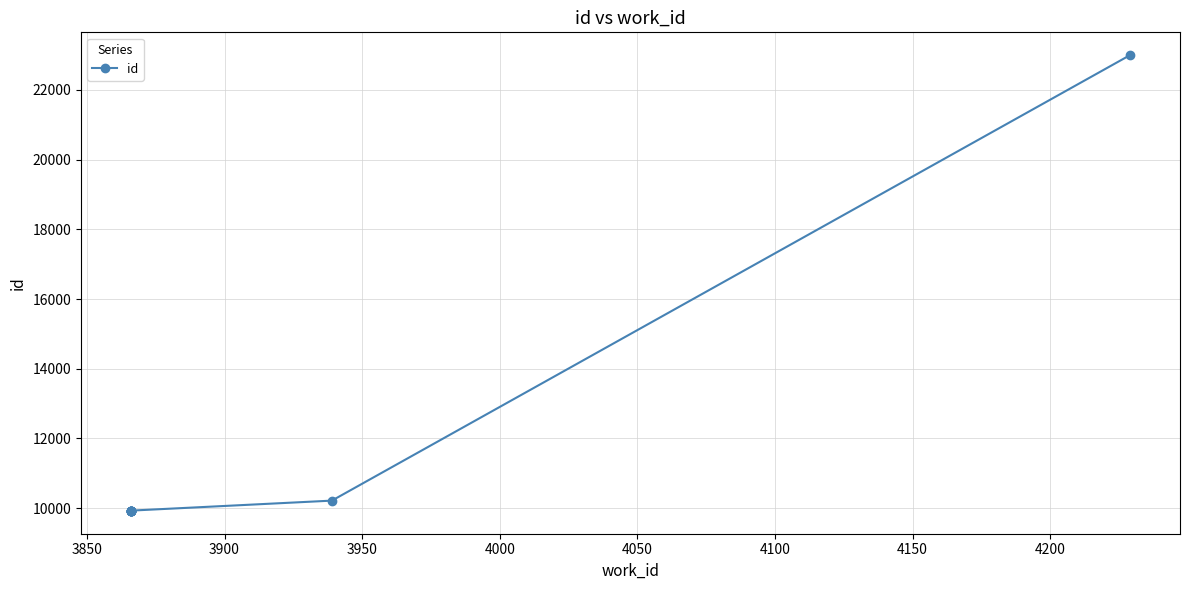

What is the maximum value shown in the chart?

23000